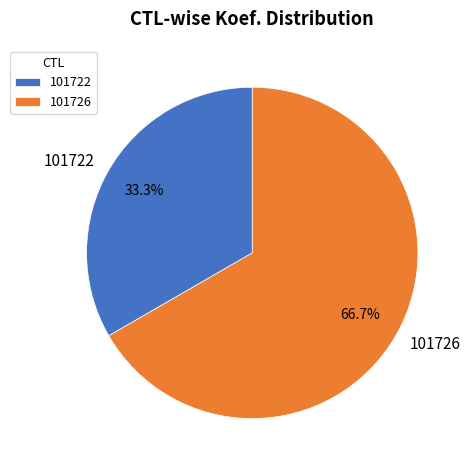

Approximately how many times larger is the value at 101726 compared to 101722?

2.0